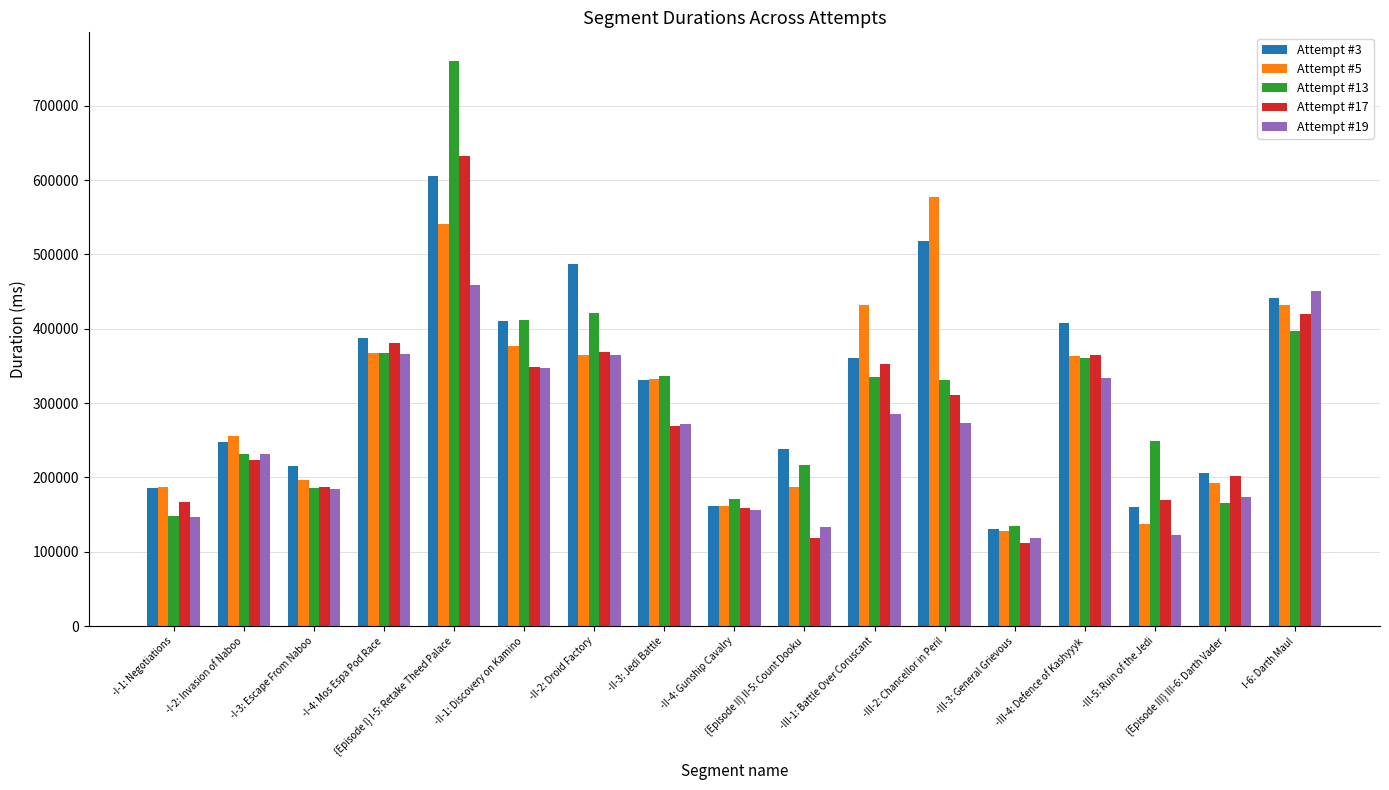

What is the label of the 13th bar from the left?

-III-3: General Grievous